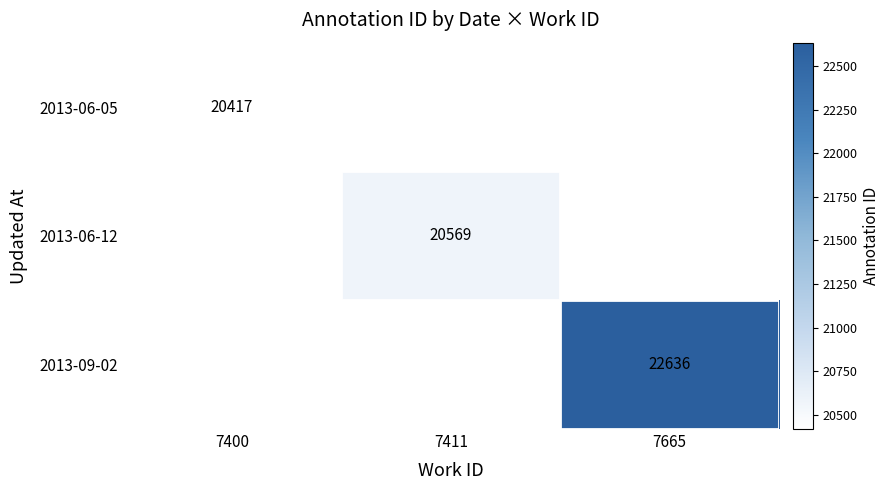

Is it true that 2013-09-02 equals 7103 at 7665?

False